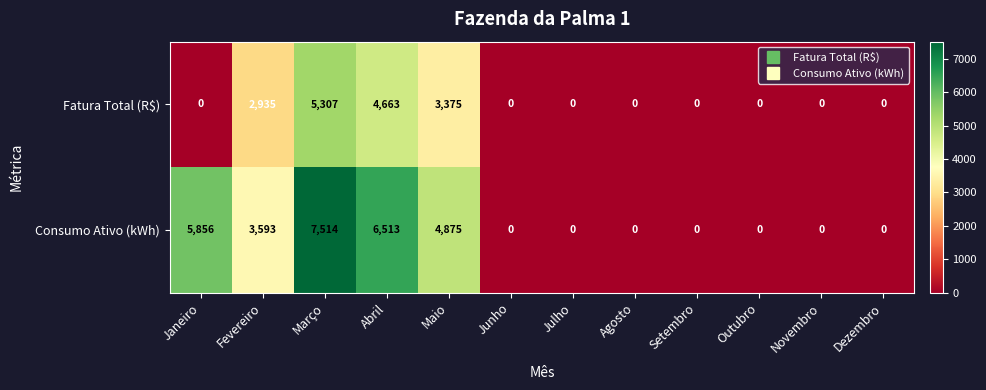

Which series changed the most between Fevereiro and Março?

Consumo Ativo (kWh)